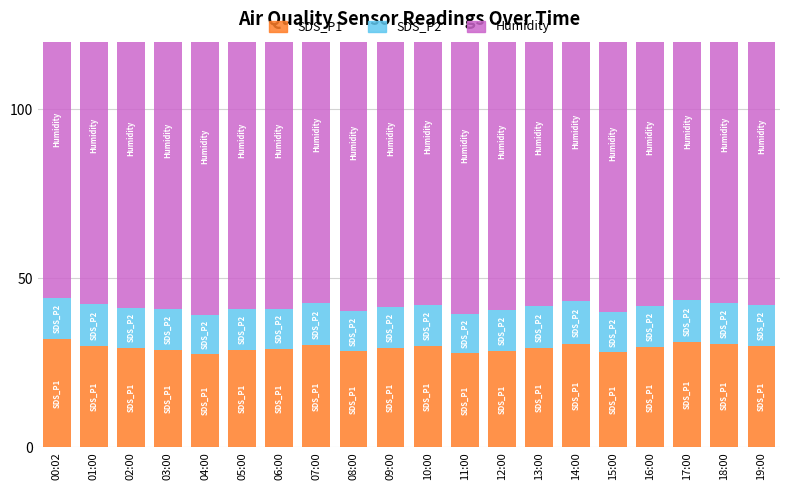

What are all the series names shown in the legend?

SDS_P1, SDS_P2, Humidity